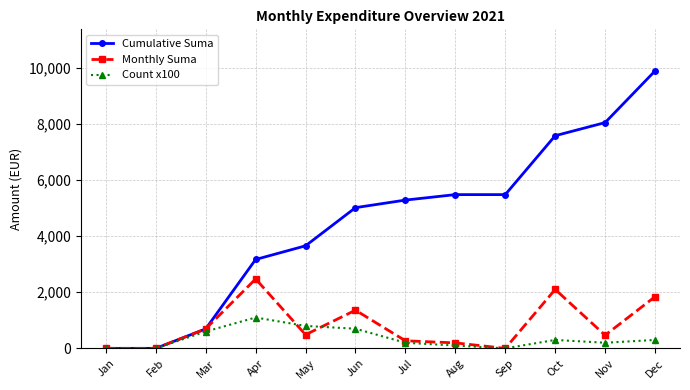

Rank the series by their maximum value, from highest to lowest.

Cumulative Suma, Monthly Suma, Count x100